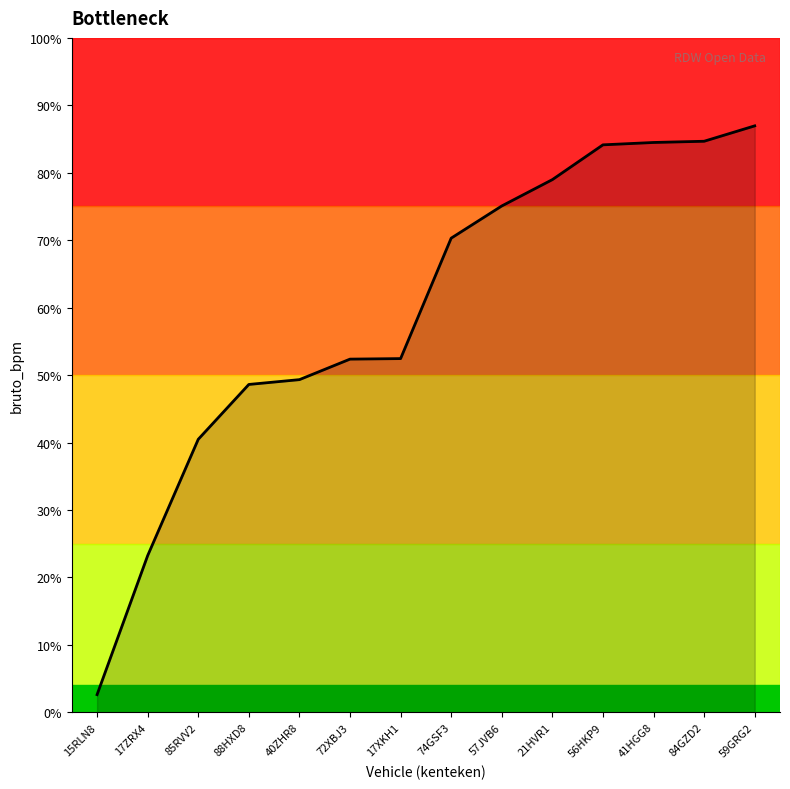

Does the chart display data point markers on the line(s)?

No